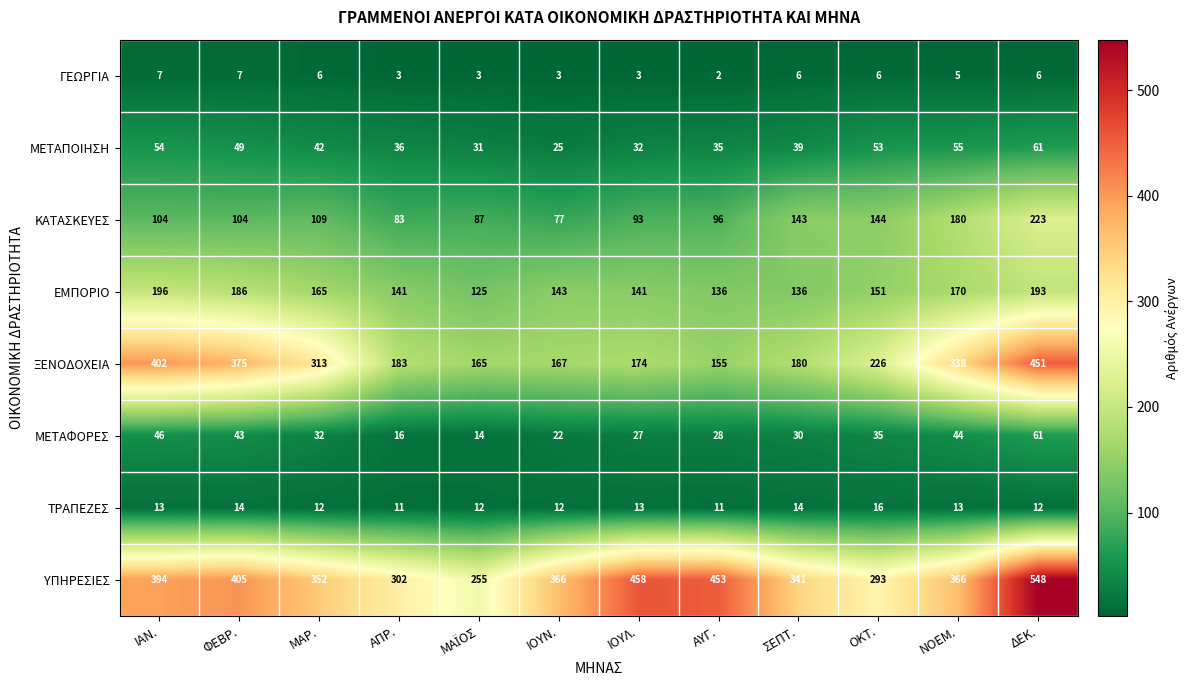

What is the difference between the maximum and minimum values in the ΤΡΑΠΕΖΕΣ series?

5